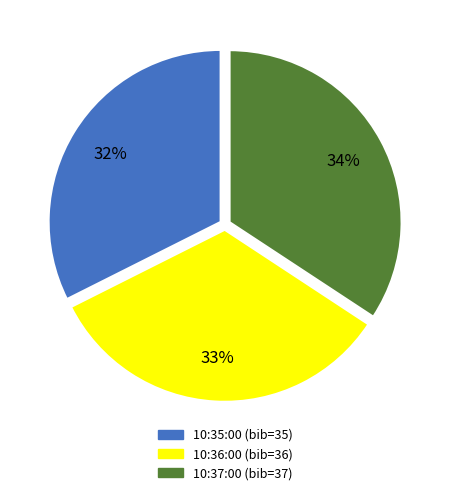

Is it true that 10:36:00 is 33% of the pie?

True